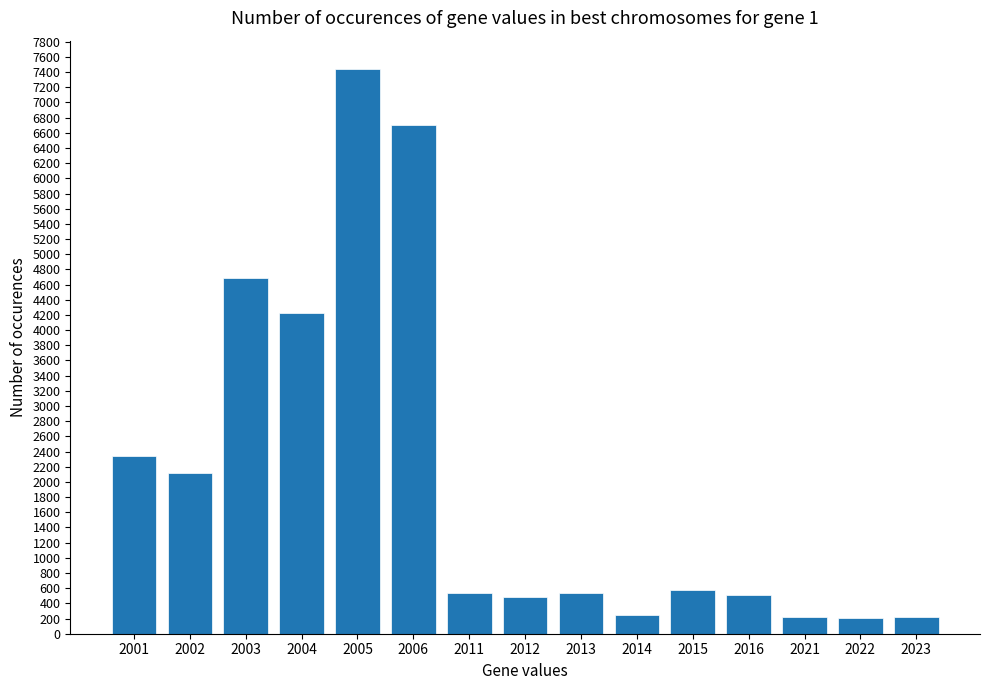

What is the minimum value shown in the chart?

203